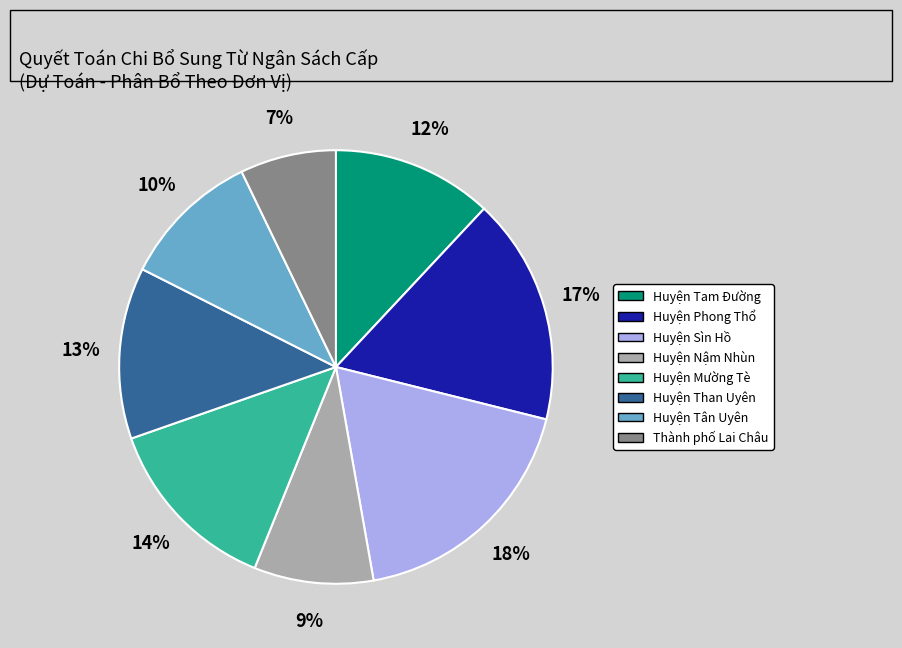

What percentage is the Huyện Sìn Hồ slice, to the nearest percent?

18%